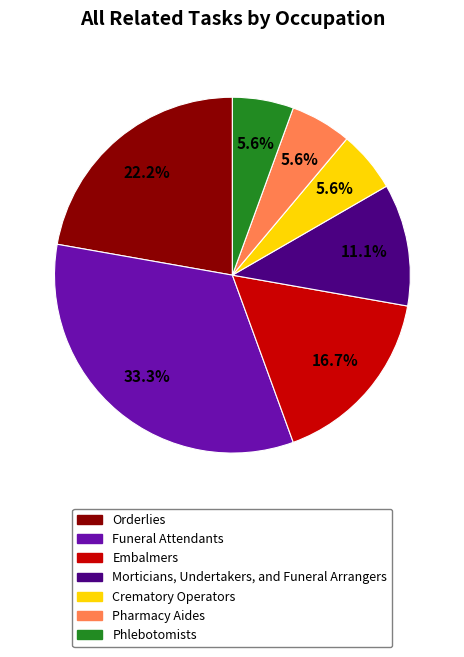

How many slices are in this pie chart?

7